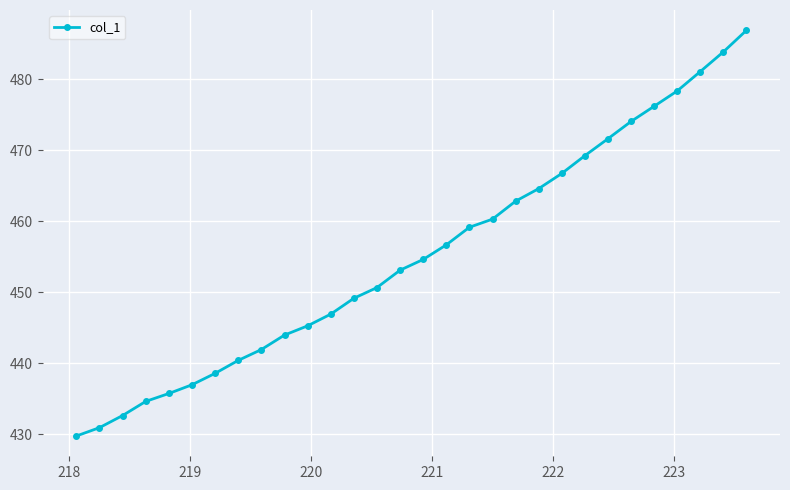

What is the minimum value shown in the chart?

429.7